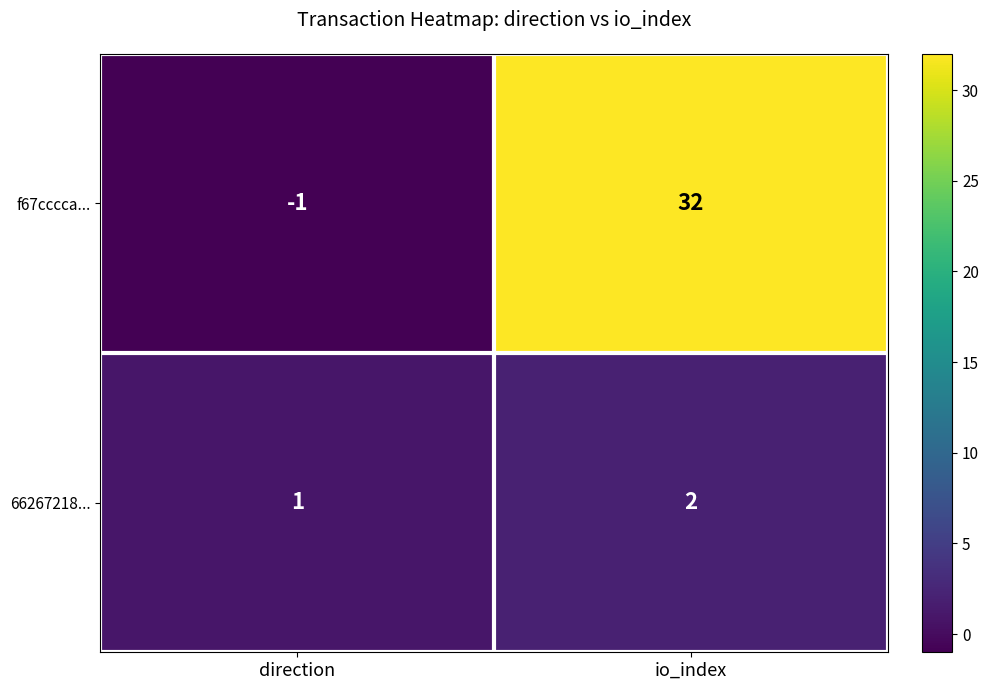

True or false: f67cccca... has a value of -1 at direction.

True